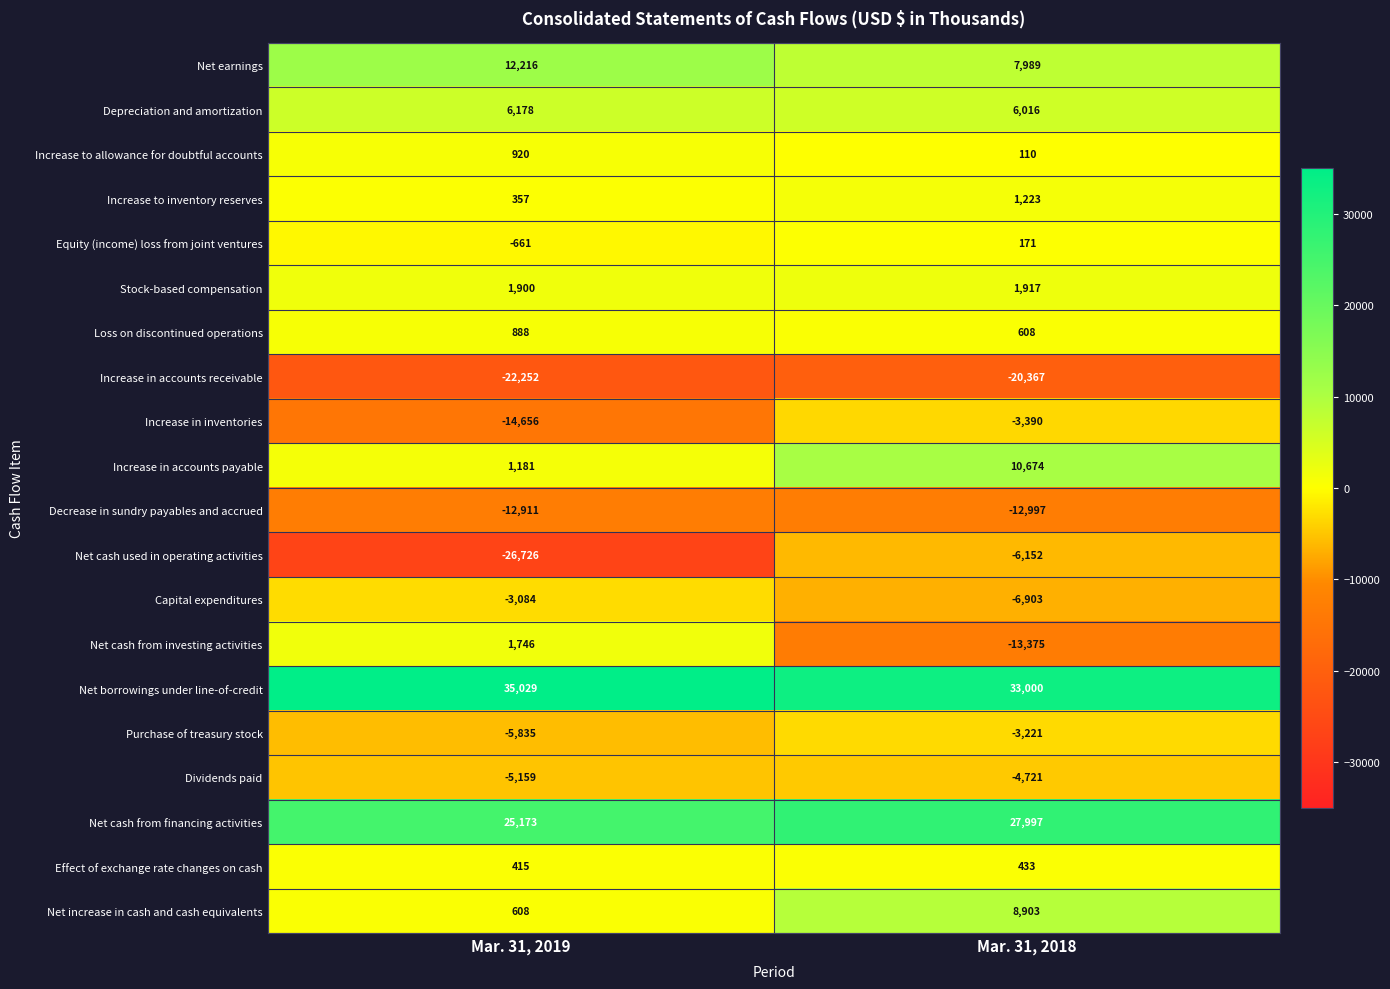

Which series has the largest range (max minus min)?

Net cash used in operating activities